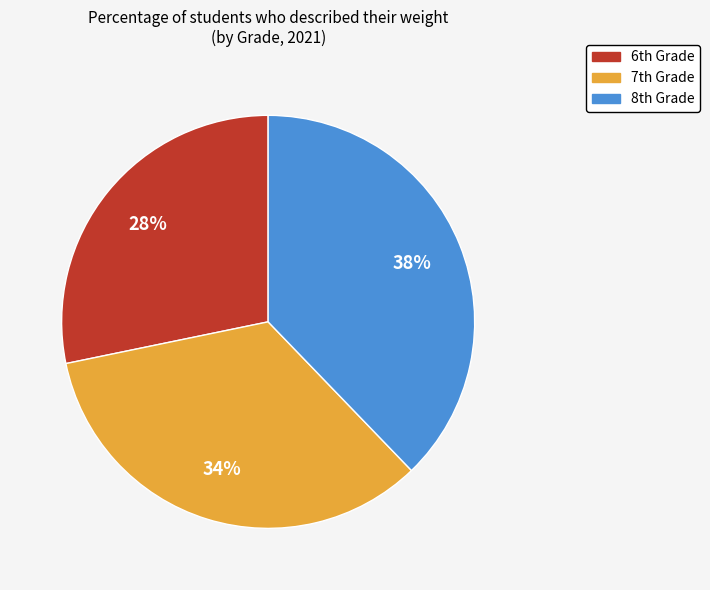

Is there a majority slice in this chart?

No